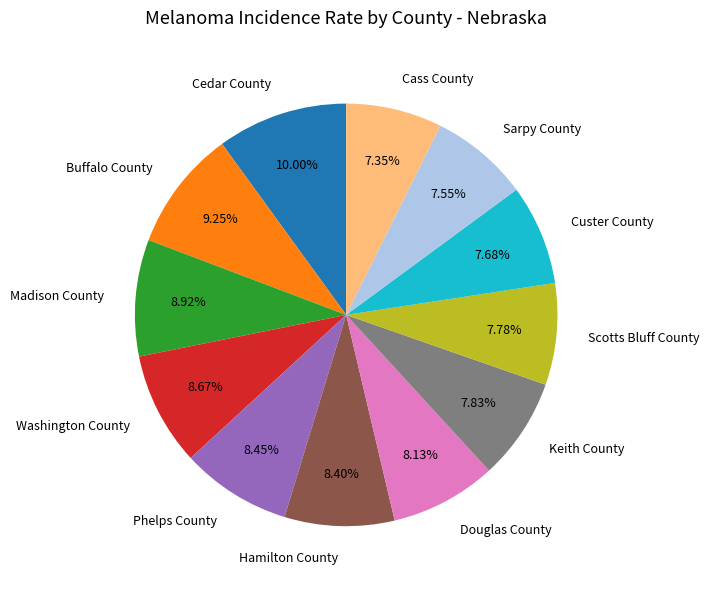

To the nearest percent, what percentage of the pie is Keith County?

8%